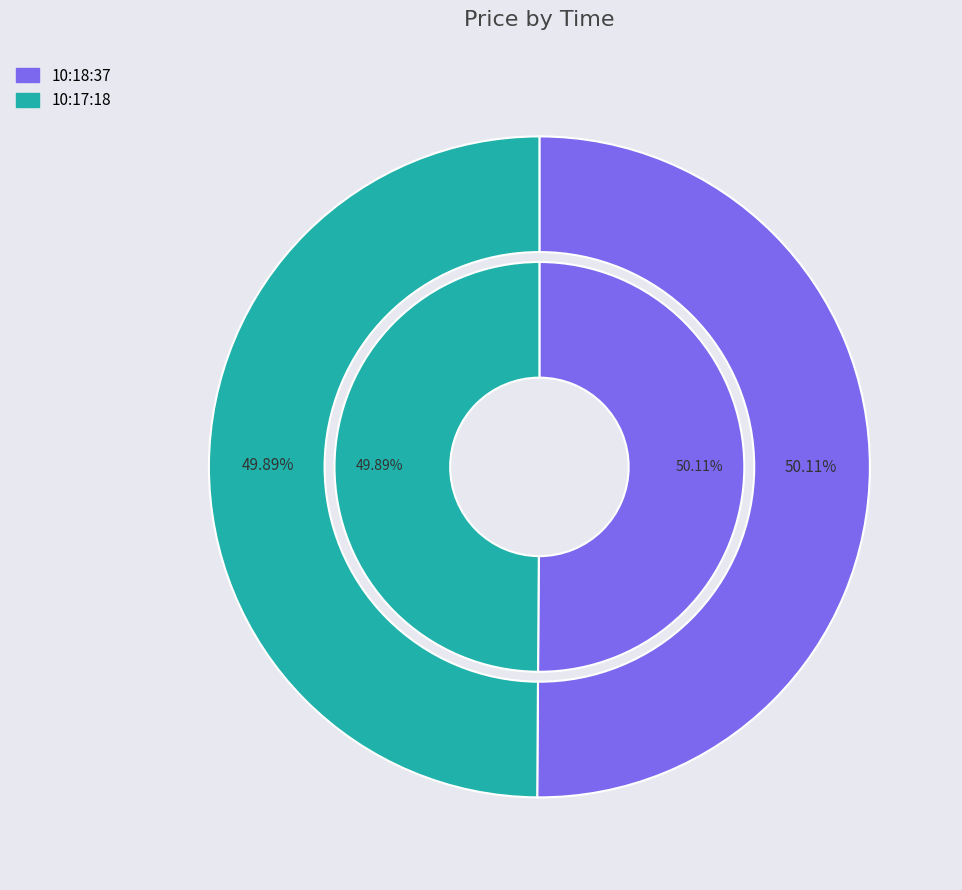

The 10:18:37 slice represents 42% of the pie. True or false?

False